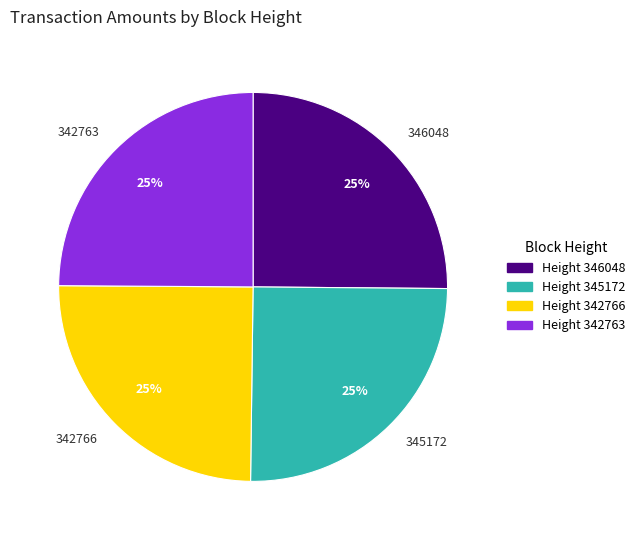

Count the number of slices in the pie.

4